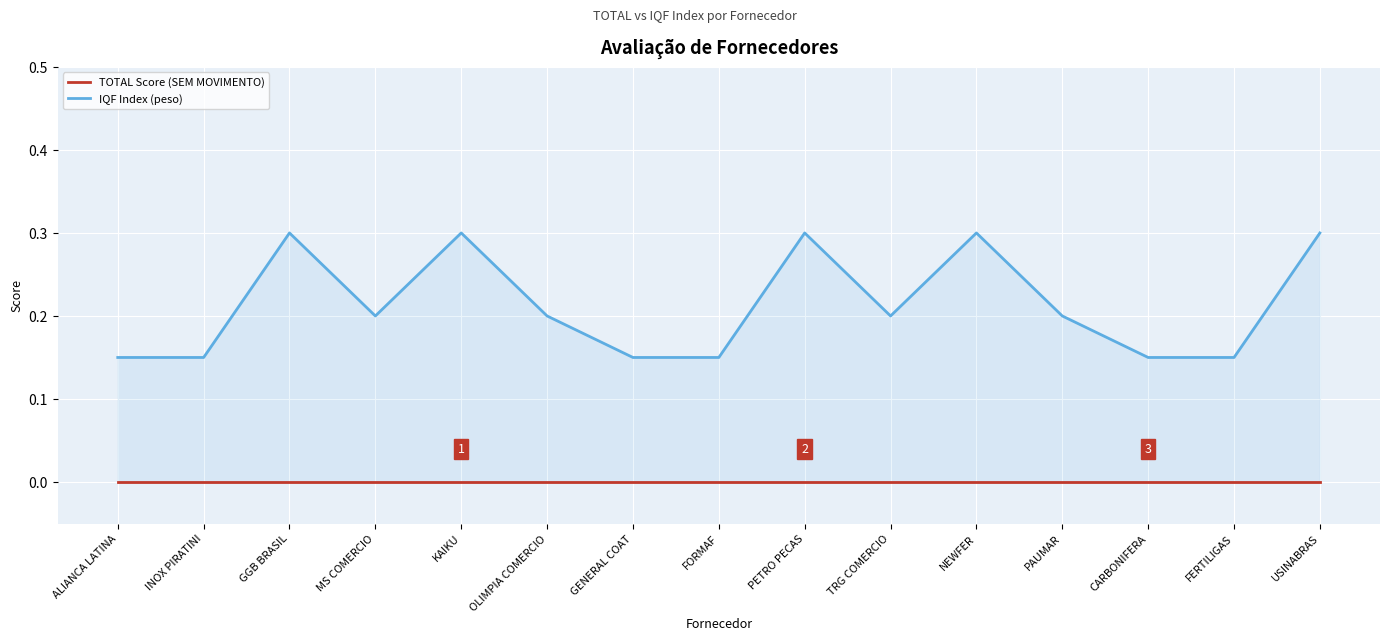

Rank the series by their average value, from highest to lowest.

IQF Index (peso), TOTAL Score (SEM MOVIMENTO)